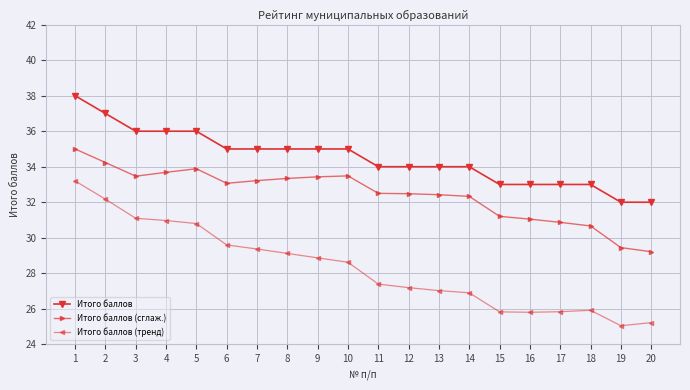

What is the difference between the highest and lowest values at 1?

4.8